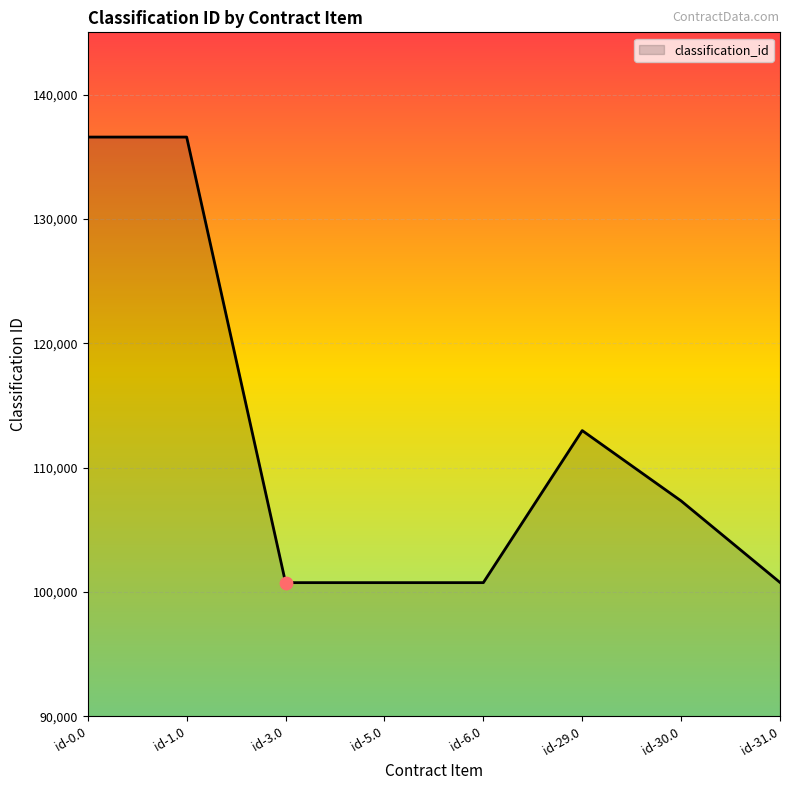

What is the change in value from id-1.0 to id-31.0?

-35808